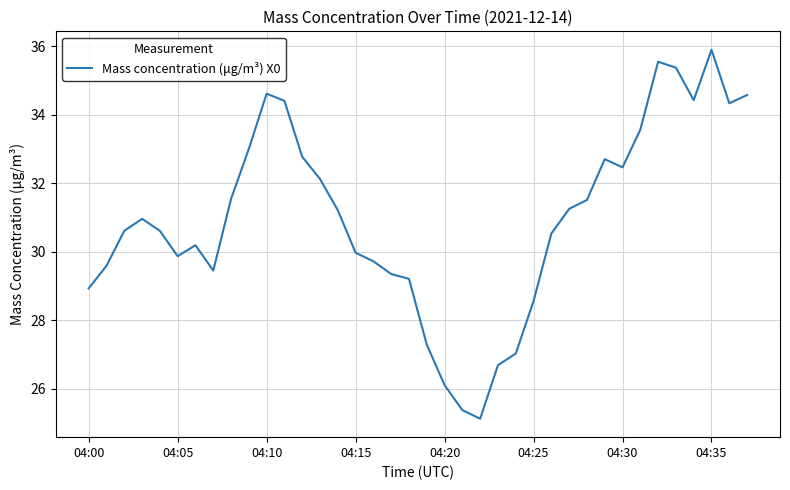

What is the minimum value shown in the chart?

25.1